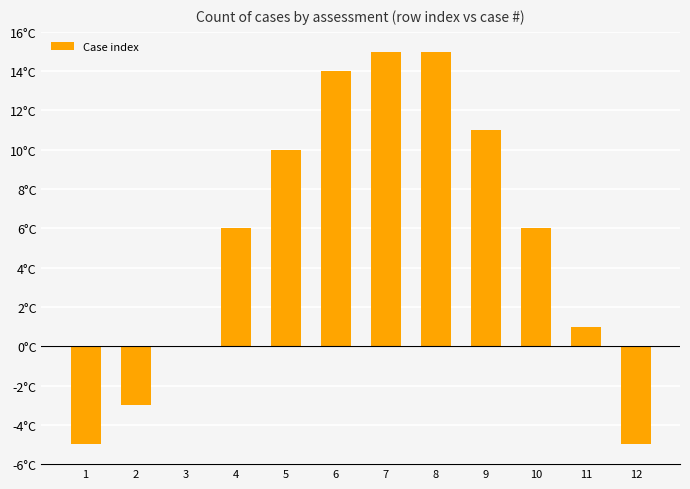

Is it true that the value at 11 is 1?

True